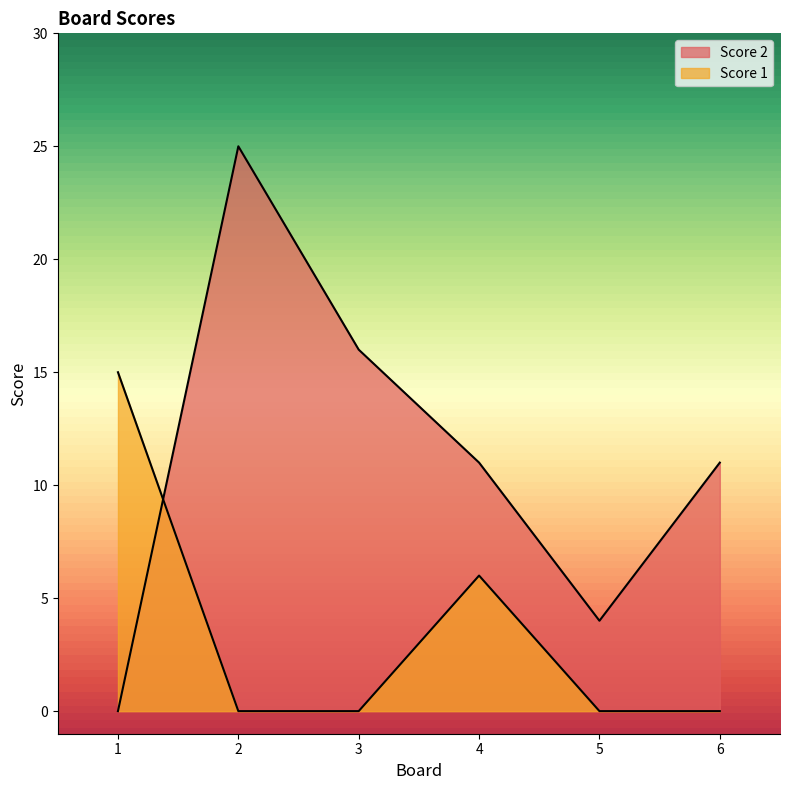

Does the chart have visible grid lines?

No